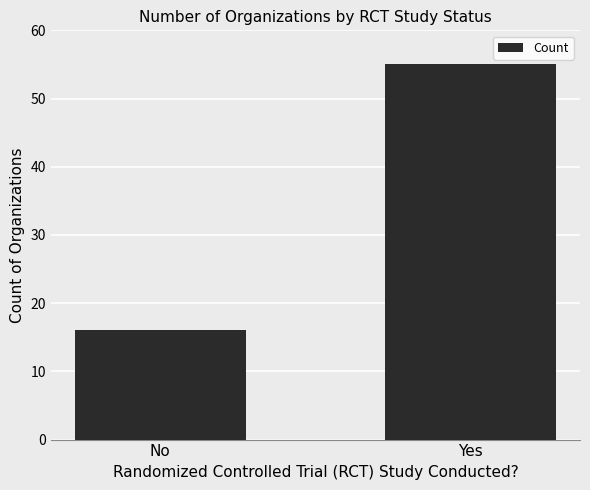

Reading right to left, what are all the values shown in this chart?

Yes=55	No=16